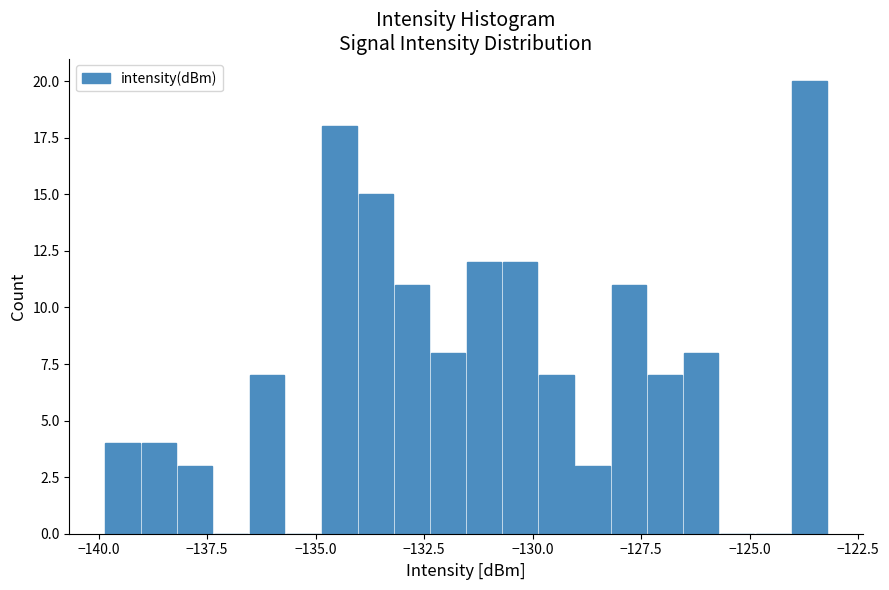

Read against the x-axis, roughly where is the centre of the tallest bar?

-123.5